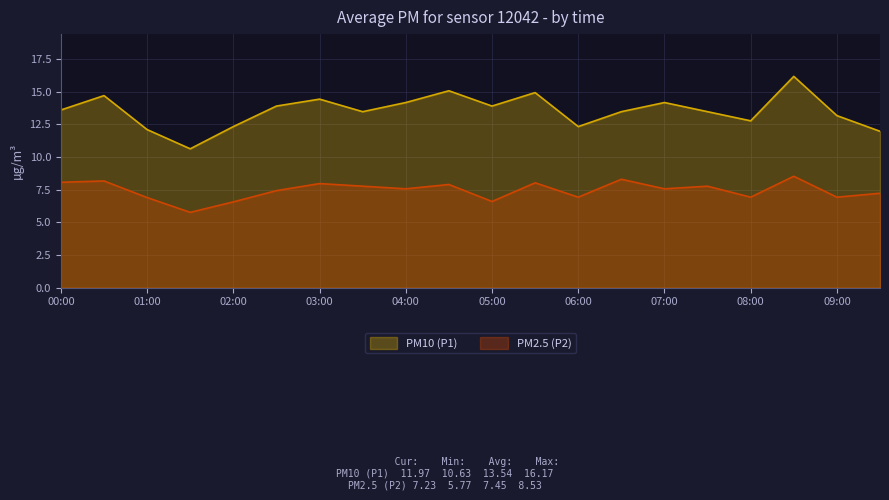

At which category does P2 reach its first local peak?

00:30